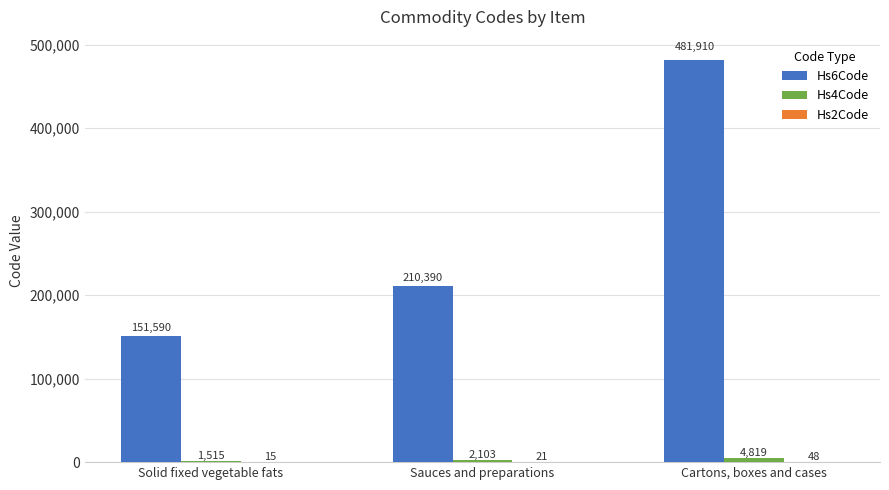

Which series changed the most between Solid fixed vegetable fats and Cartons, boxes and cases?

Hs6Code